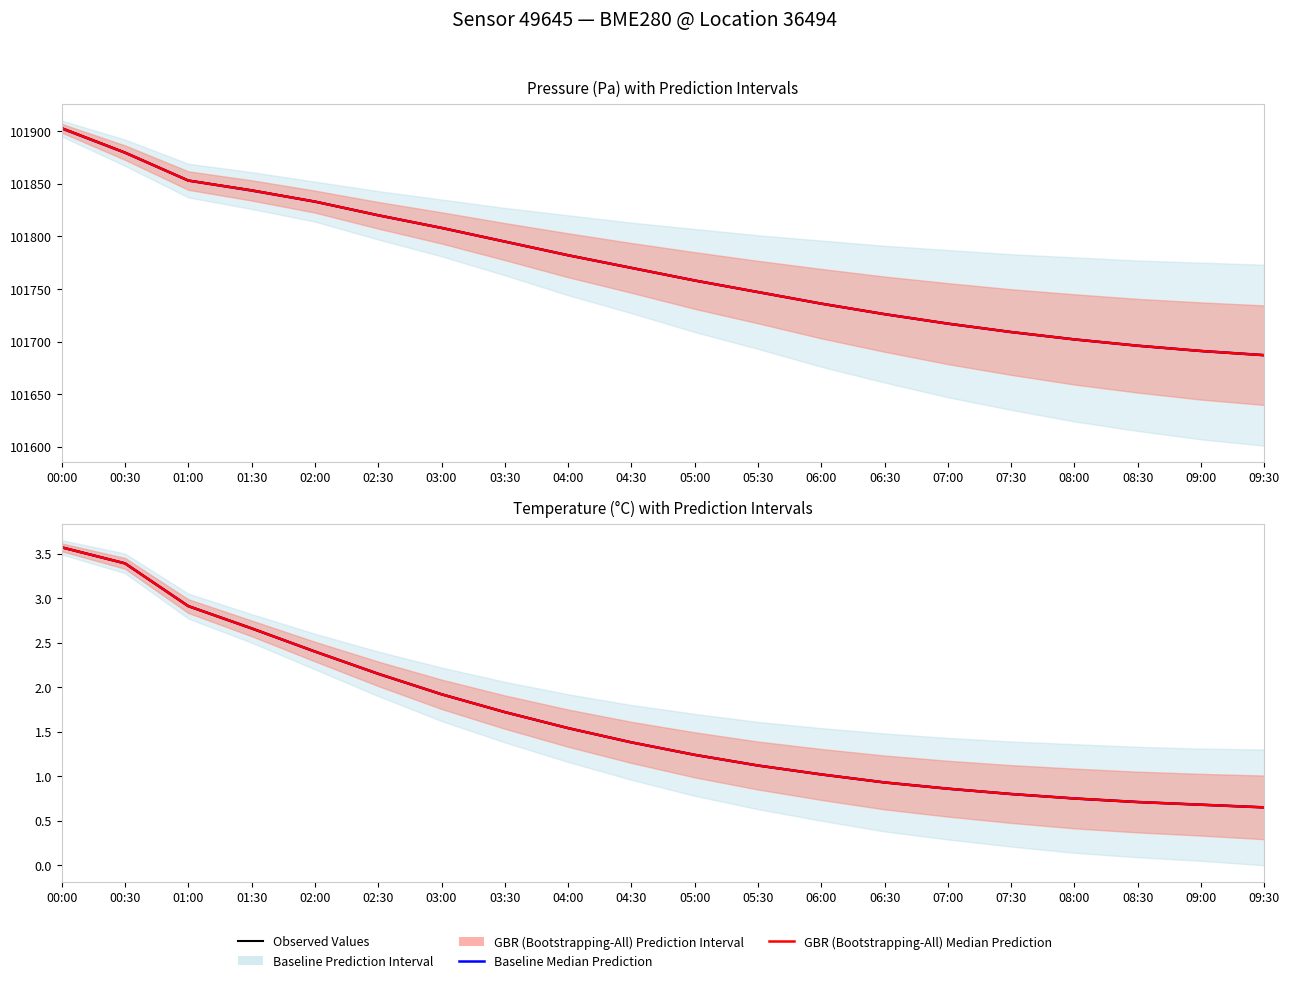

How many data points in Observed Values are above 1?

13